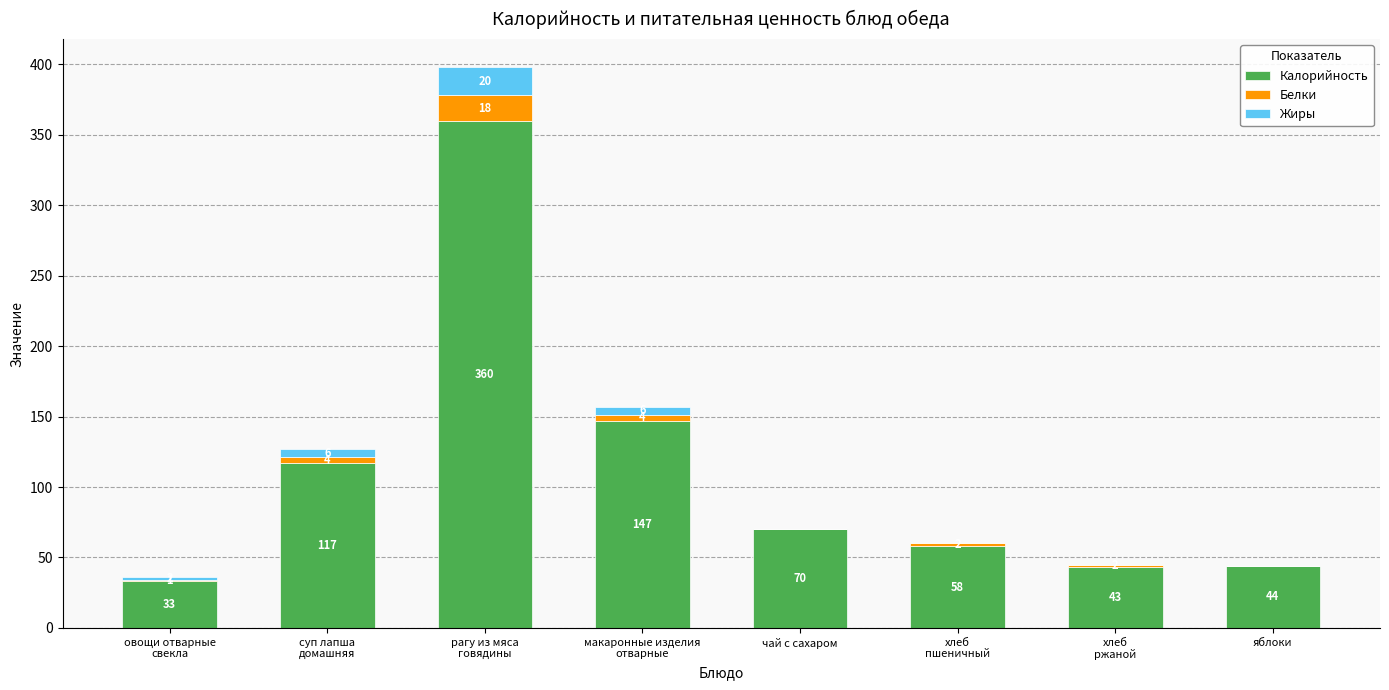

The Калорийность series shows 15 at чай с сахаром. True or false?

False